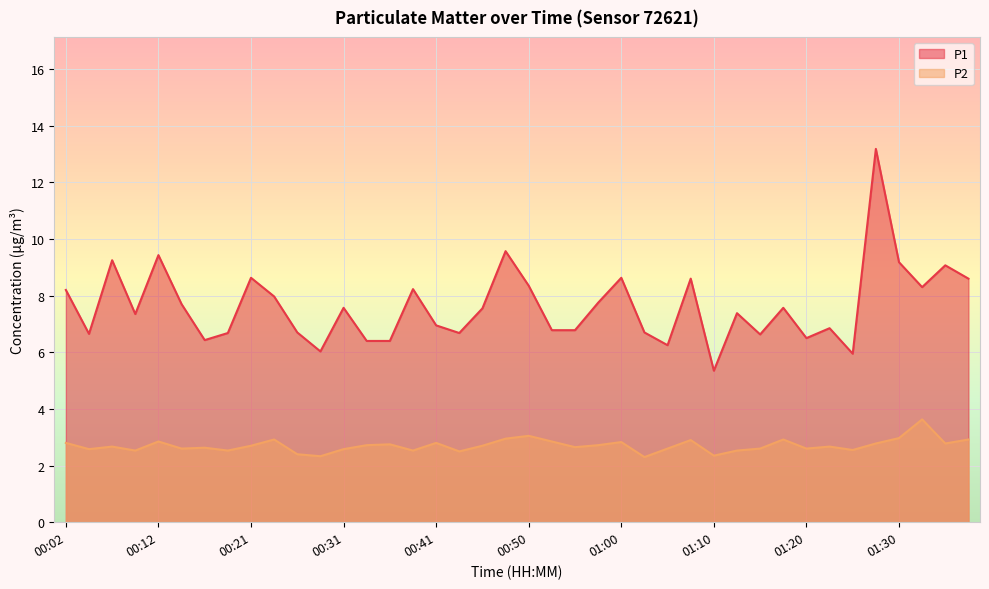

At how many categories does at least one series exceed 8?

14